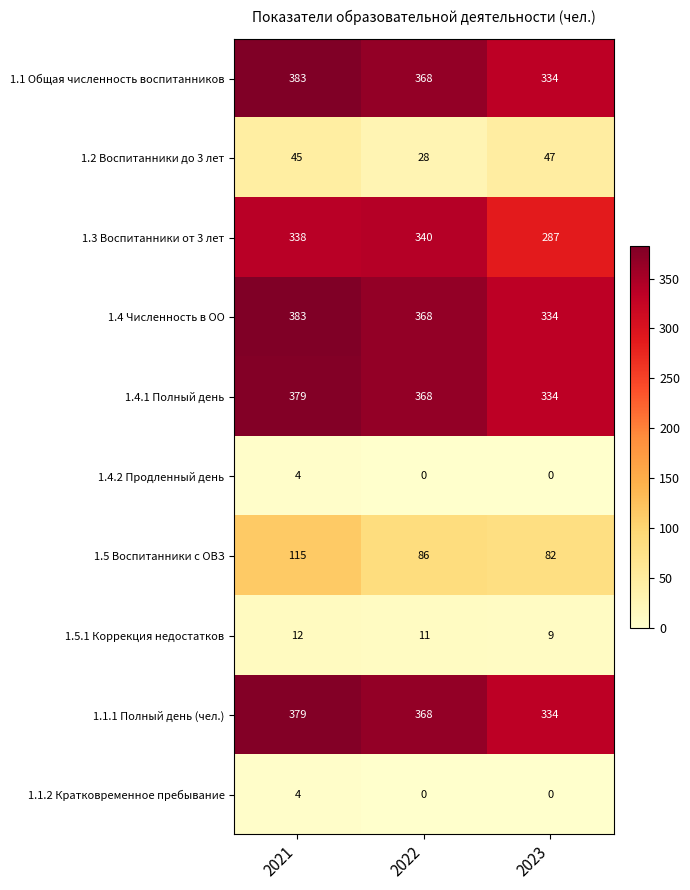

True or false: 1.4.2 Продленный день has a value of 2 at 2023.

False